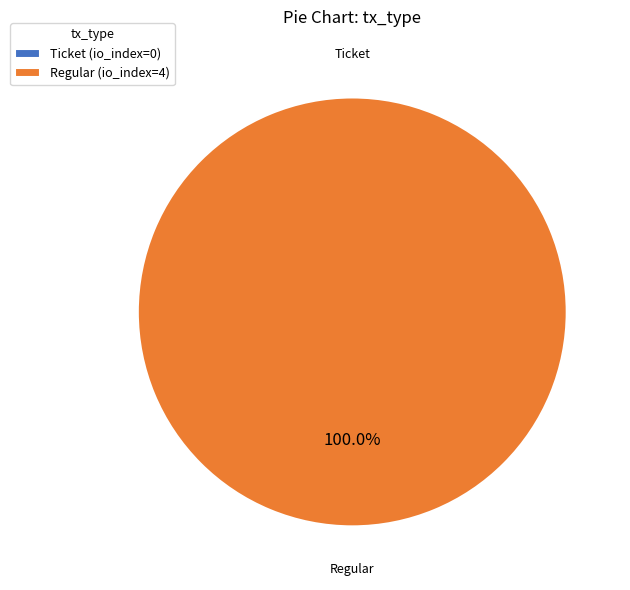

To the nearest percent, what percentage of the pie is Regular?

100%